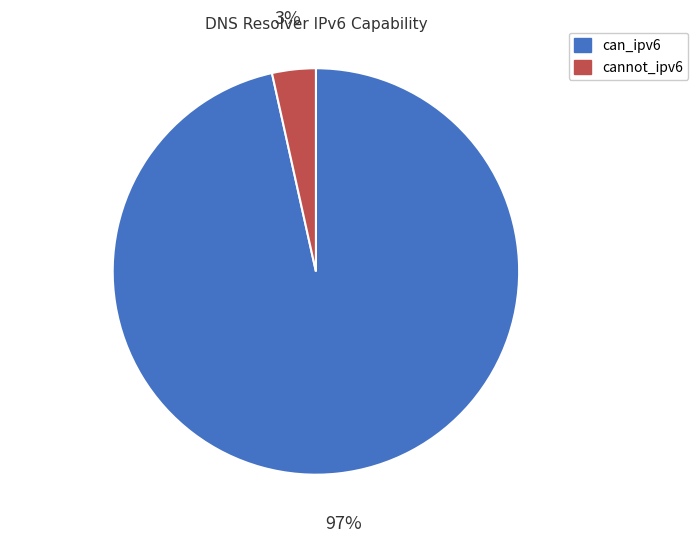

Rank the categories by value from highest to lowest.

can_ipv6, cannot_ipv6